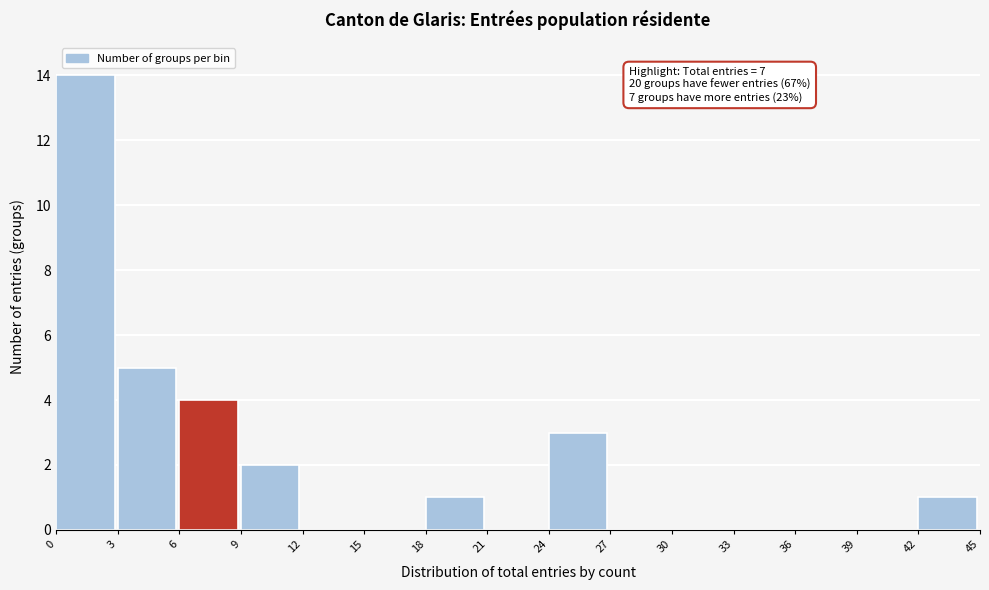

Over which range of the x-axis is the bar tallest?

0 to 3